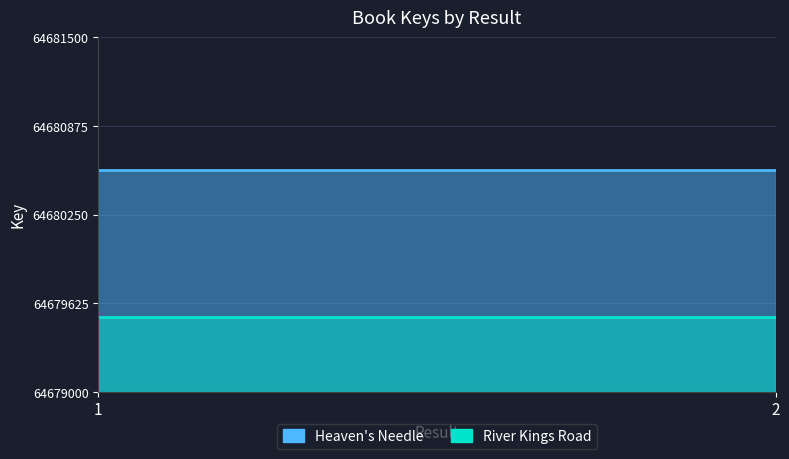

How many data points does each series have?

2